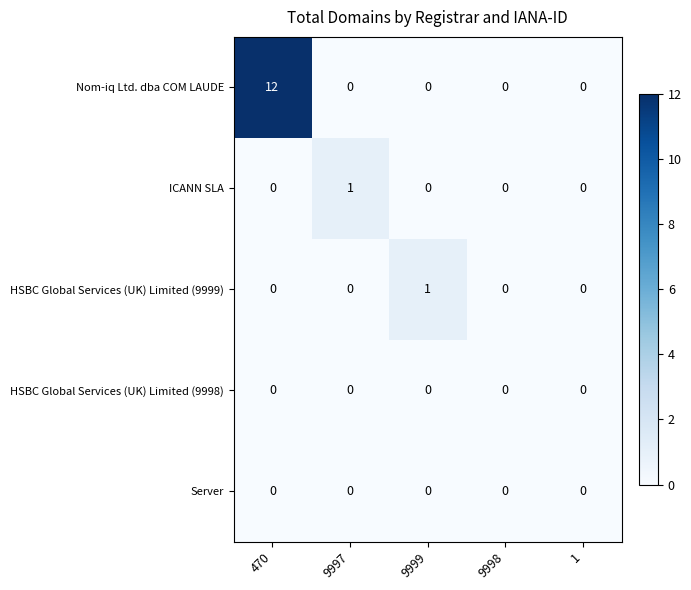

True or false: Nom-iq Ltd. dba COM LAUDE has a value of 8 at 9999.

False